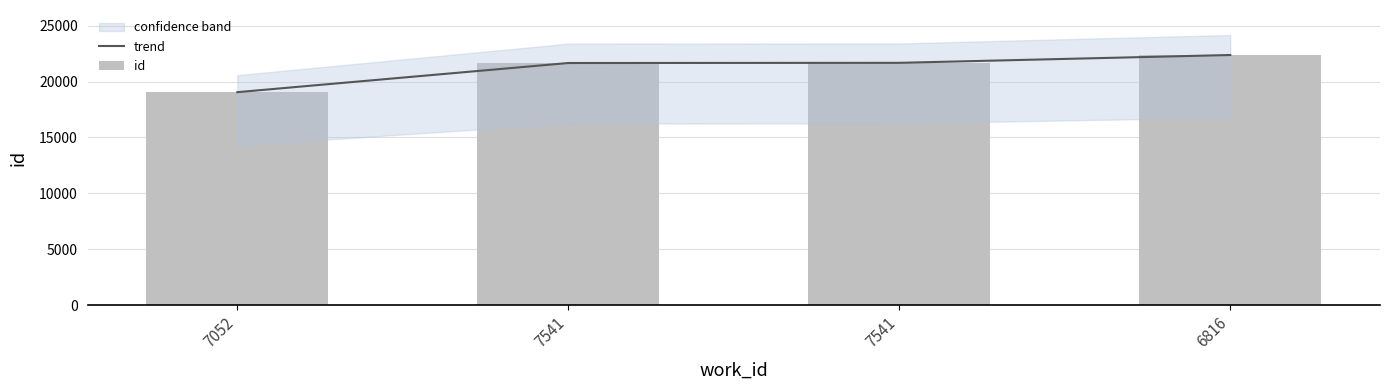

How many data points does each series have?

4